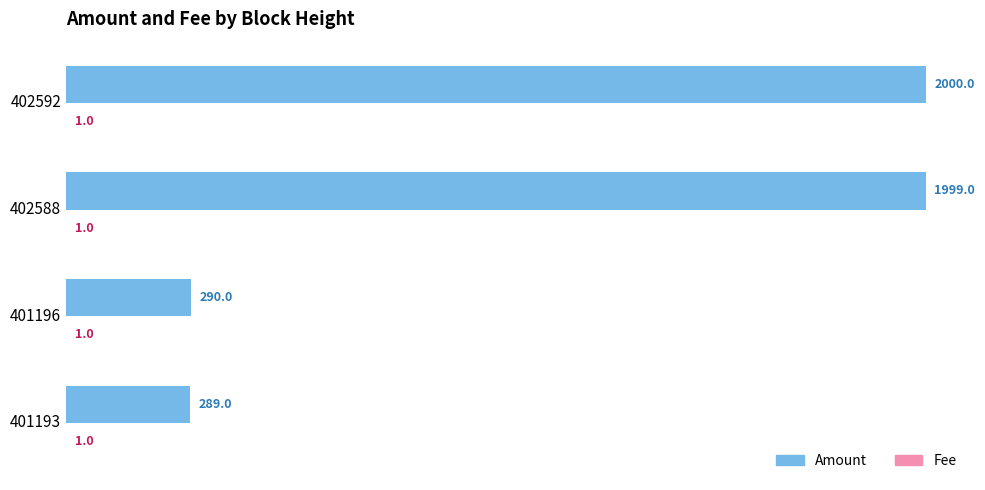

What is the sum of the Amount values at 401196 and 402592?

2290